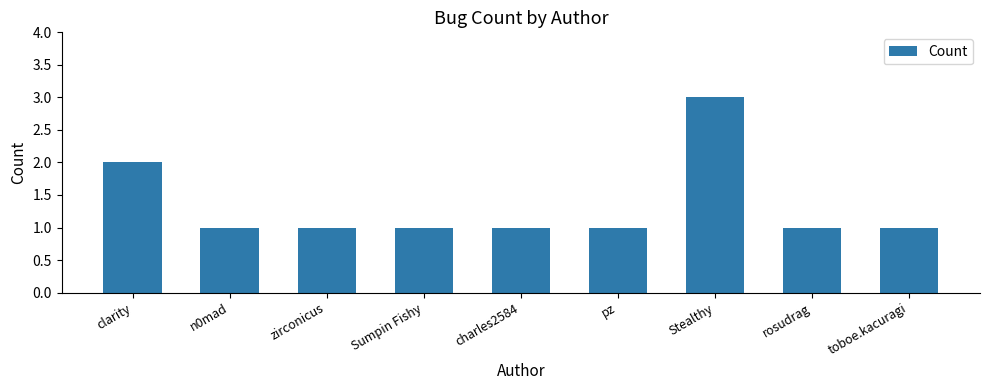

What is the sum of all values?

12